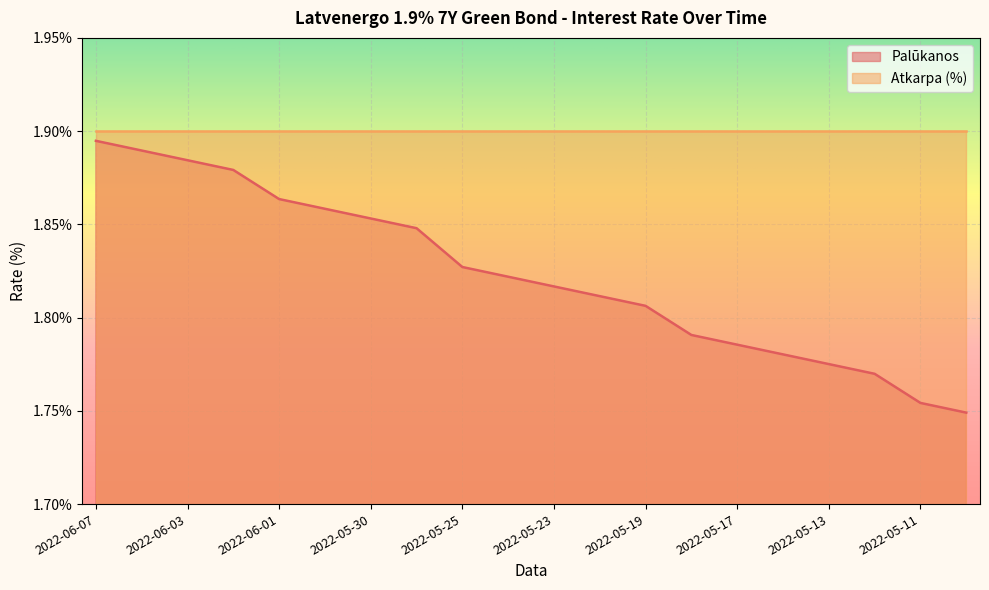

The chart shows a value of 1.9 at 2022-06-06. True or false?

True